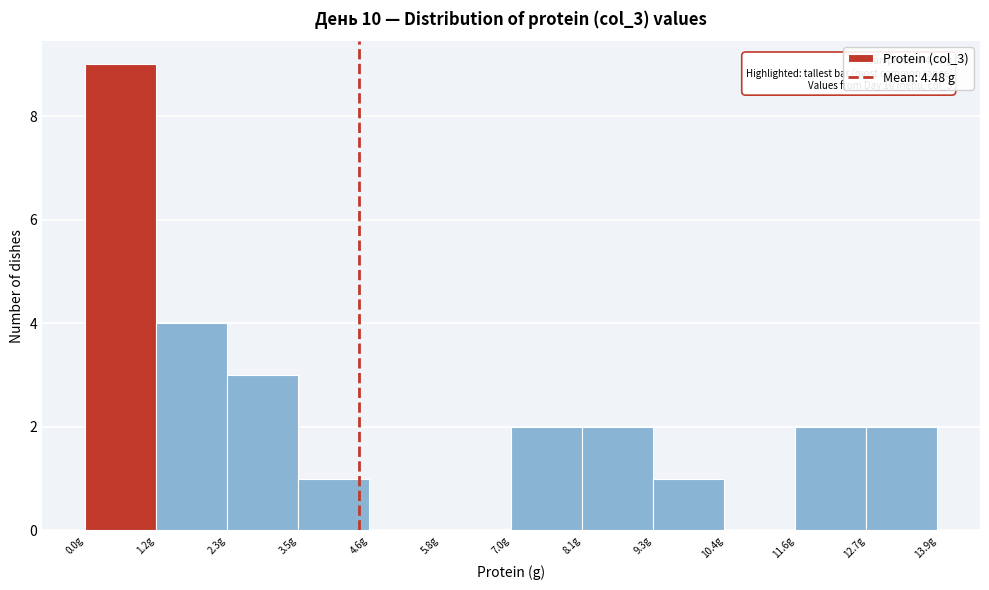

Which range on the x-axis has the tallest bar?

0.0 to 1.2